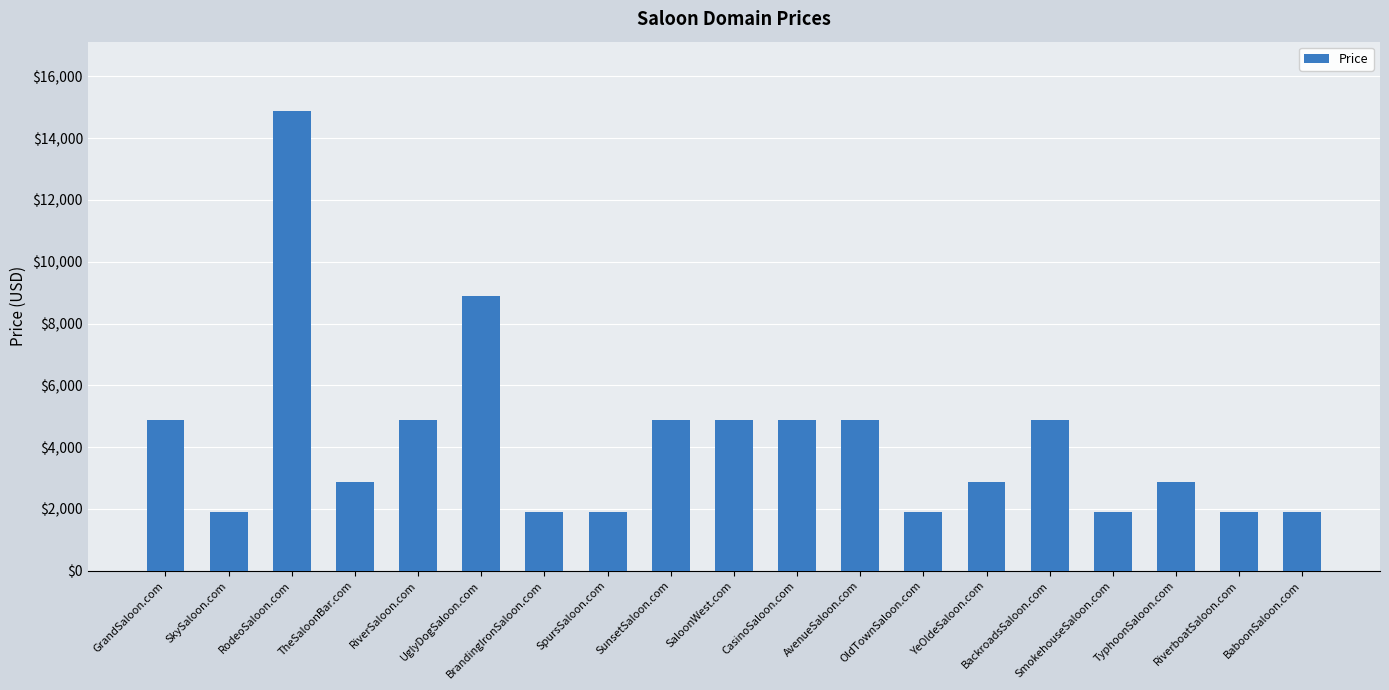

Reading left to right, transcribe all the data shown in this chart.

4888	1888	14888	2888	4888	8888	1888	1888	4888	4888	4888	4888	1888	2888	4888	1888	2888	1888	1888